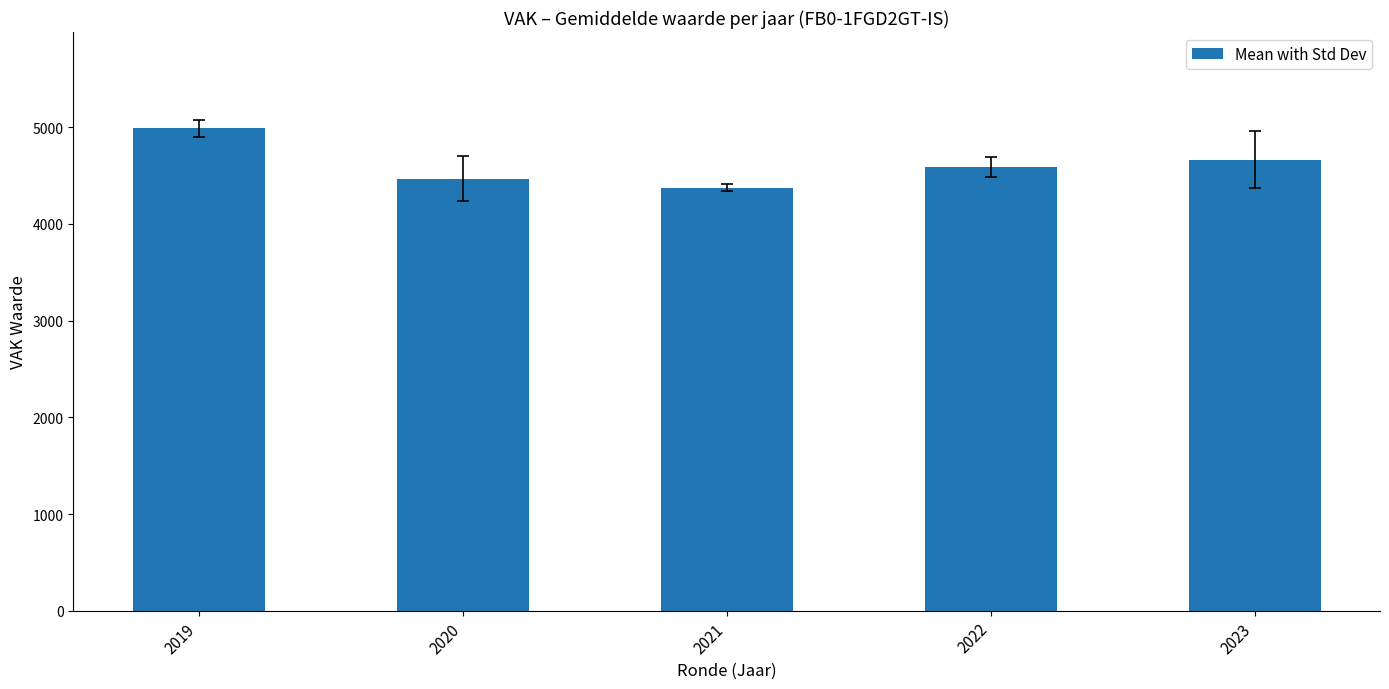

The value at 2021 is 4375.0. True or false?

True